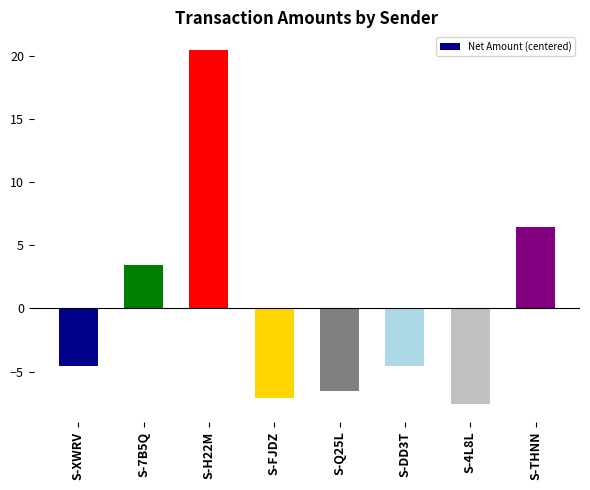

Are the bars grouped side by side (vs. stacked)?

No